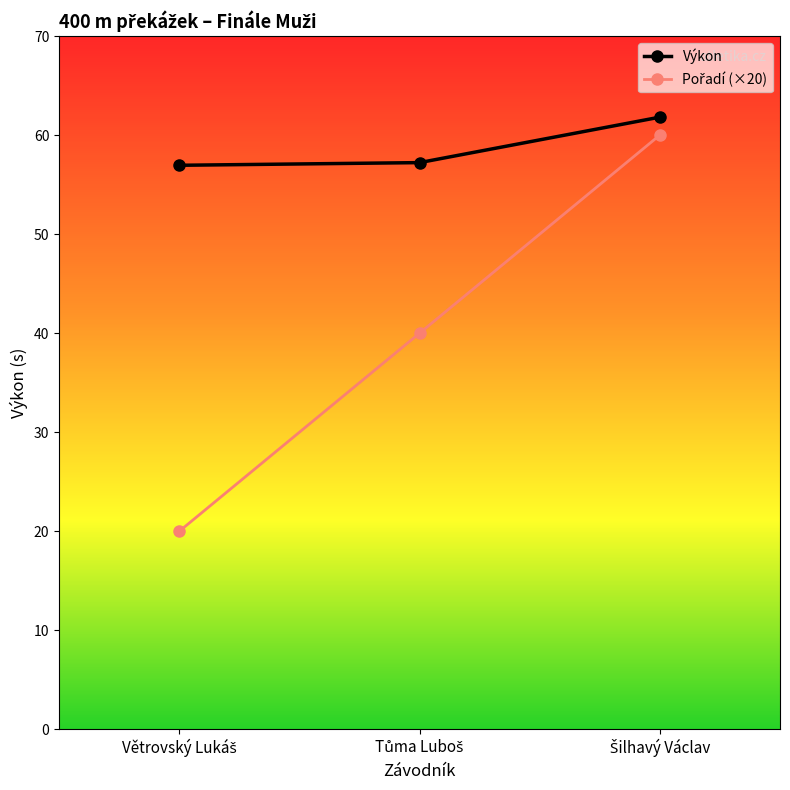

What is the value of the Výkon point at the 1st from the left?

57.0